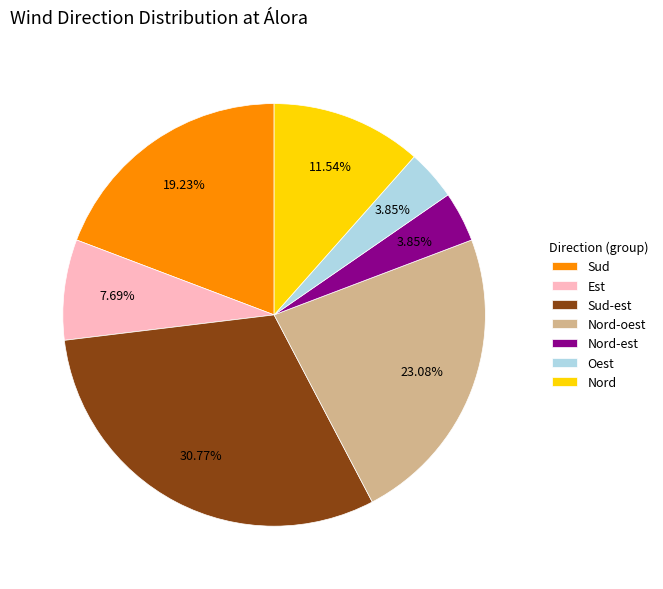

Between Sud-est and Nord-oest, which is larger?

Sud-est